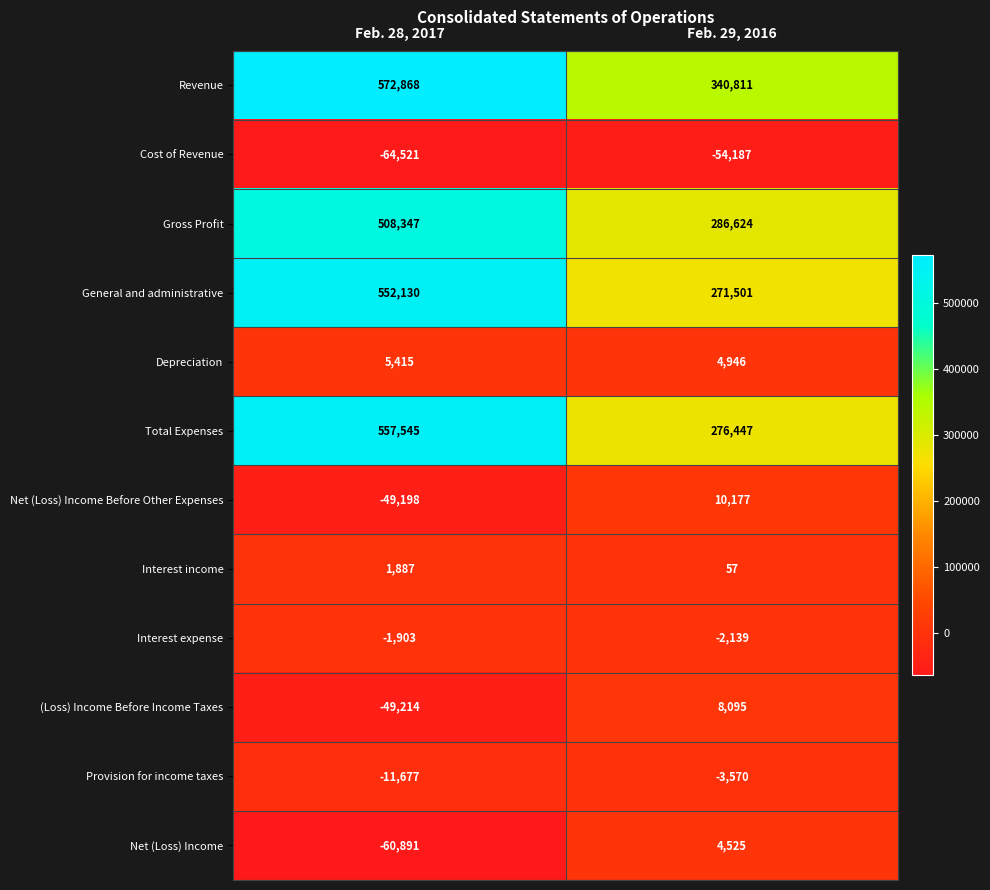

What is the lowest value of the Net (Loss) Income series?

-60891